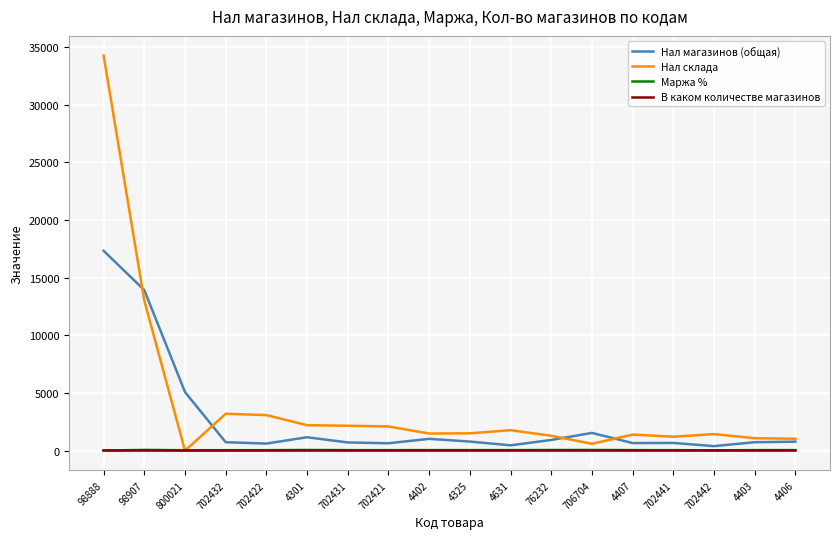

What are all the series names shown in the legend?

Нал магазинов (общая), Нал склада, Маржа %, В каком количестве магазинов